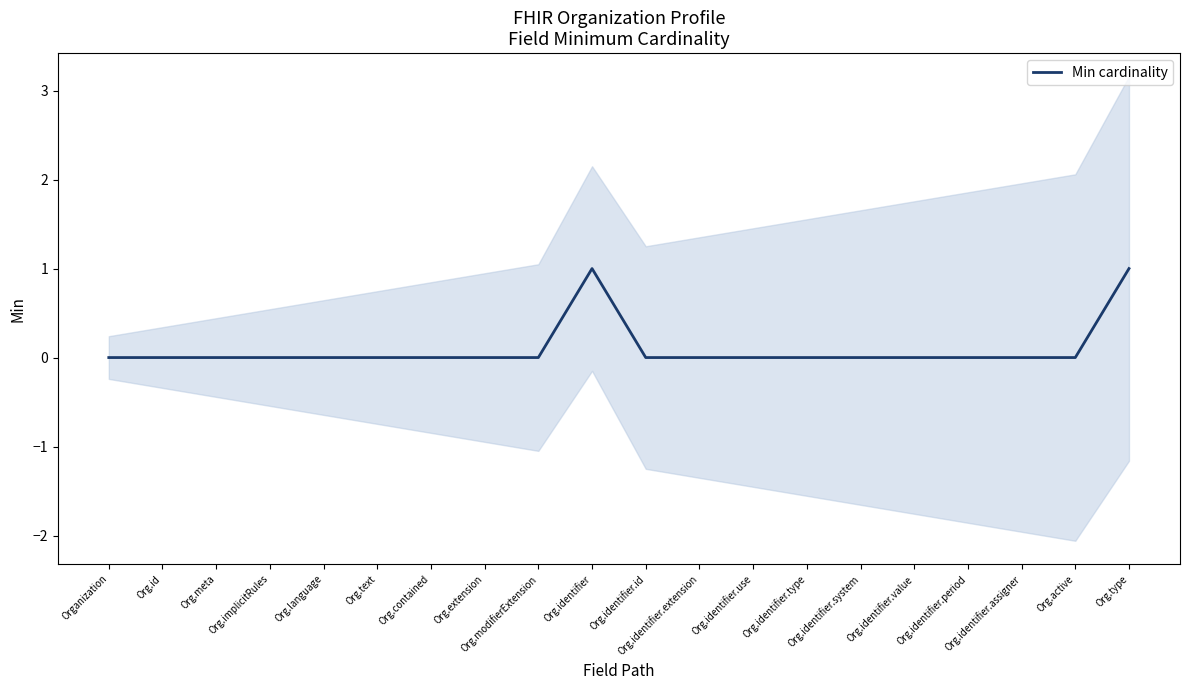

What is the difference between the second highest and minimum values?

1